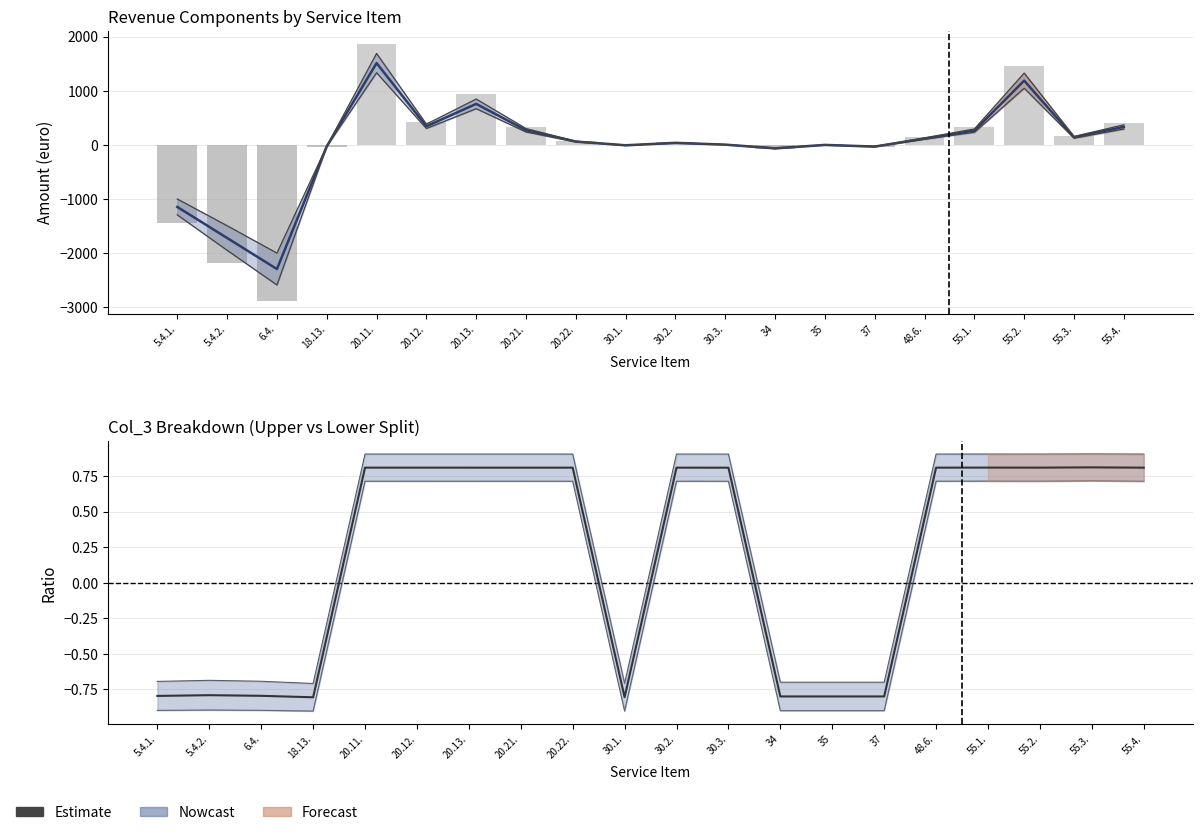

What is the label of the 16th bar from the left?

48.6.